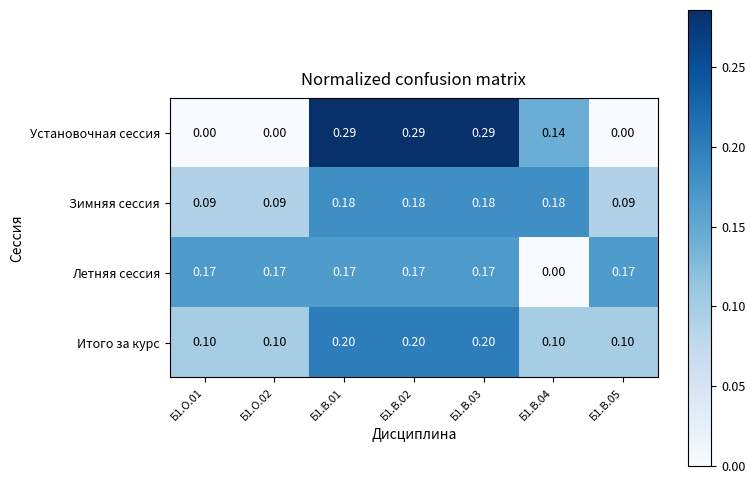

Rank the series by their average value, from lowest to highest.

Зимняя сессия, Итого за курс, Установочная сессия, Летняя сессия